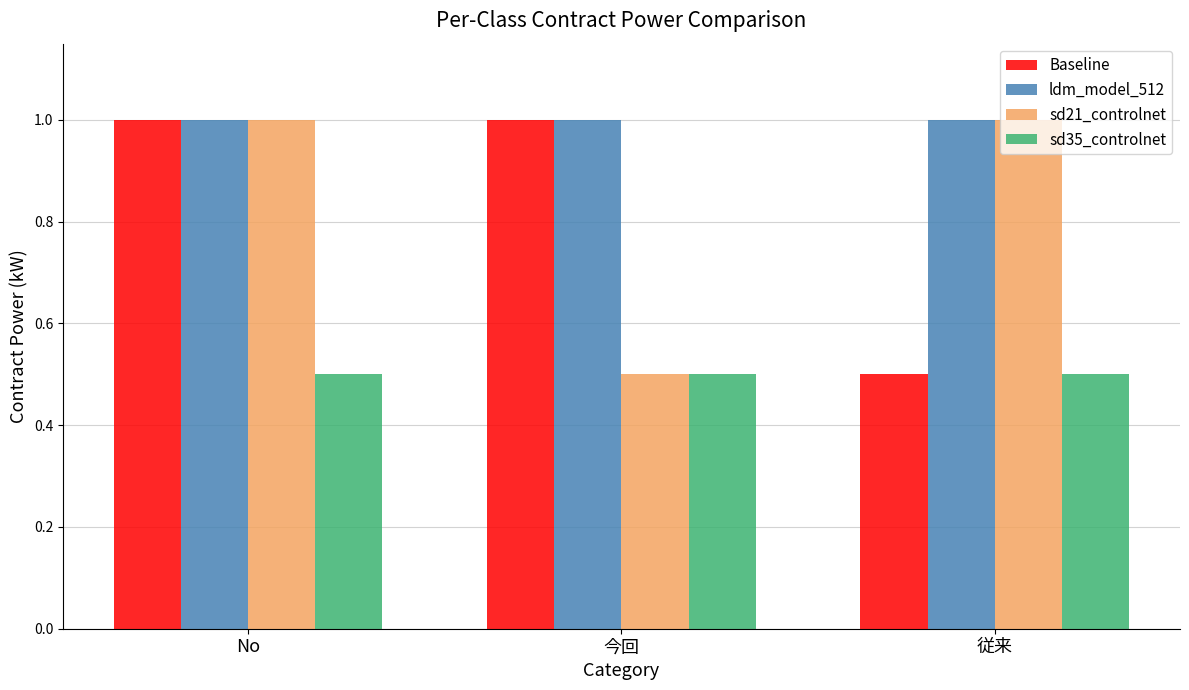

What is the total value across all series at 今回?

3.0